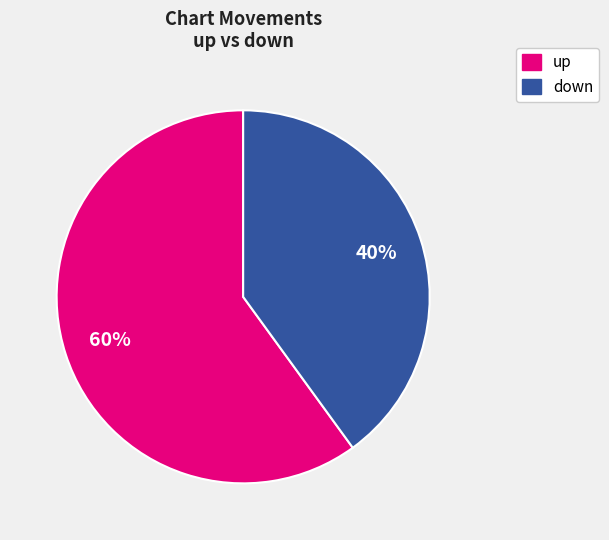

Is there any slice that represents more than half of the pie?

Yes